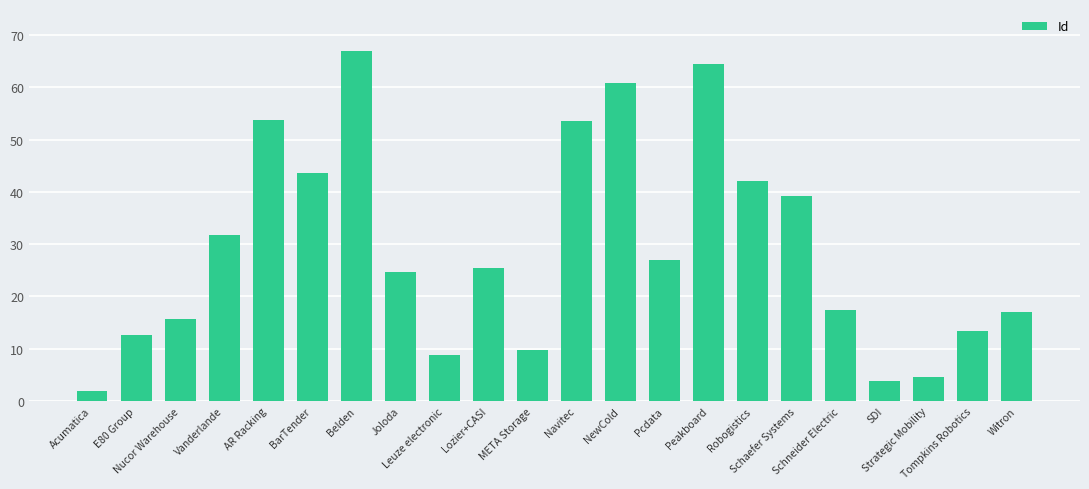

What is the maximum value shown in the chart?

67.0